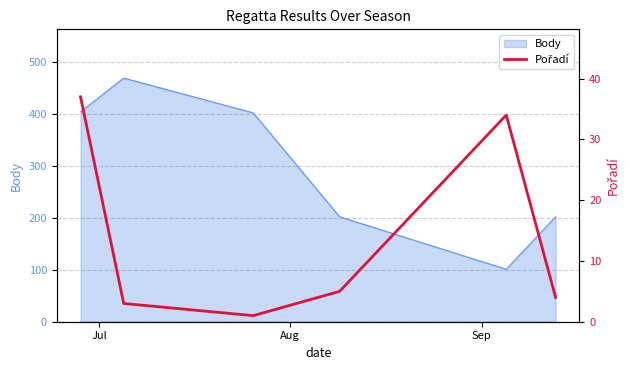

What is the minimum value for Body?

101